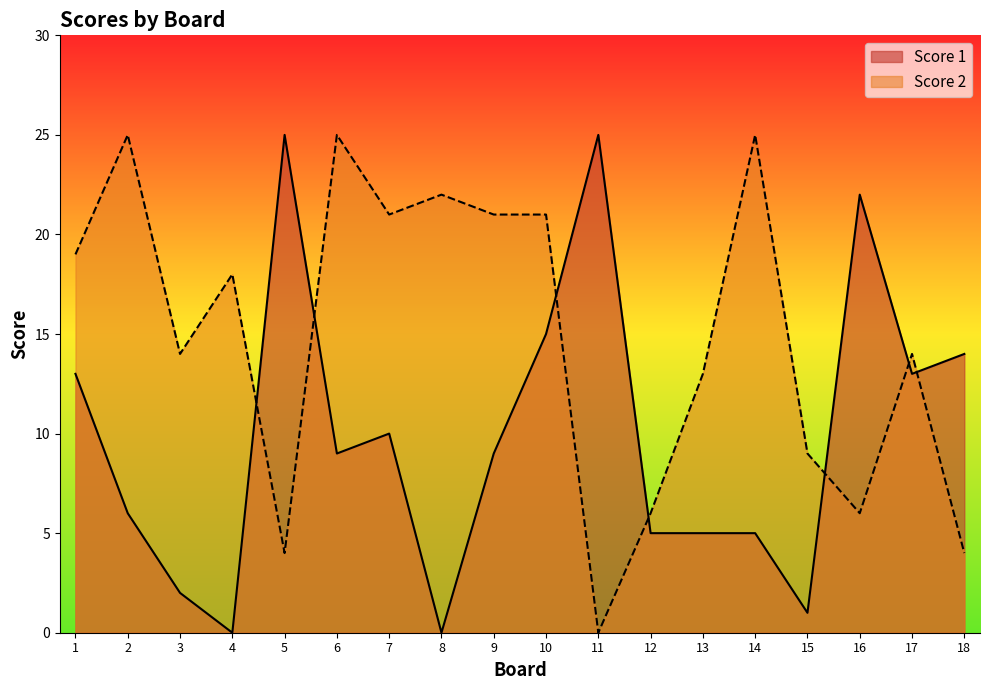

Rank the series by their maximum value, from highest to lowest.

Score 1, Score 2